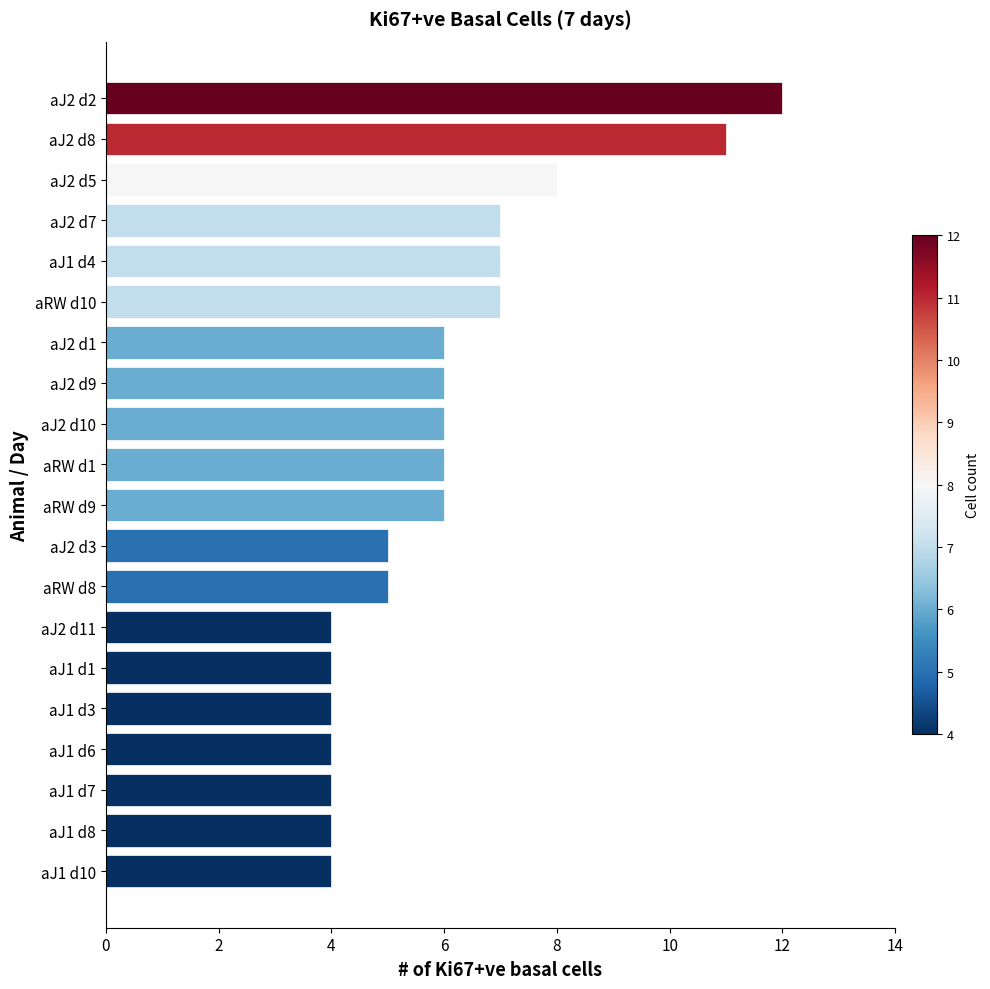

Between aJ1 d4 and aJ2 d5, which is larger?

aJ2 d5